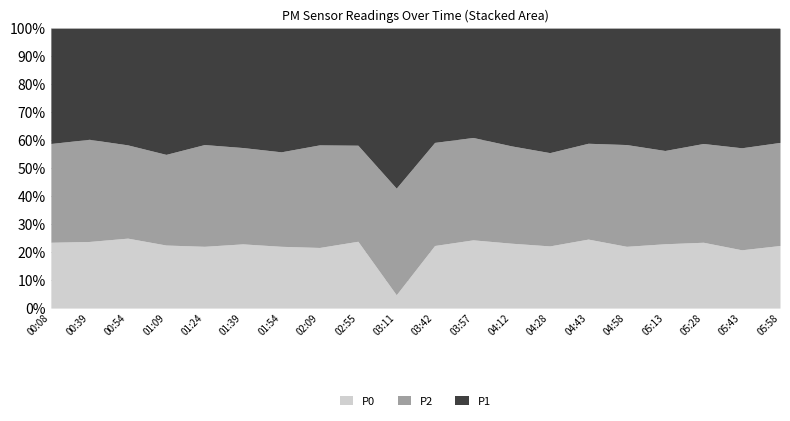

Reading left to right, what are all the values shown in this chart?

P0: 12	15	9	16	17	14	17	13	16	1	17	20	16	14	18	17	20	20	20	17
P2: 18	23	12	23	28	21	26	22	23	8	28	30	24	21	25	28	29	30	35	28
P1: 21	25	15	32	32	26	34	25	28	12	31	32	29	28	30	32	38	35	41	31